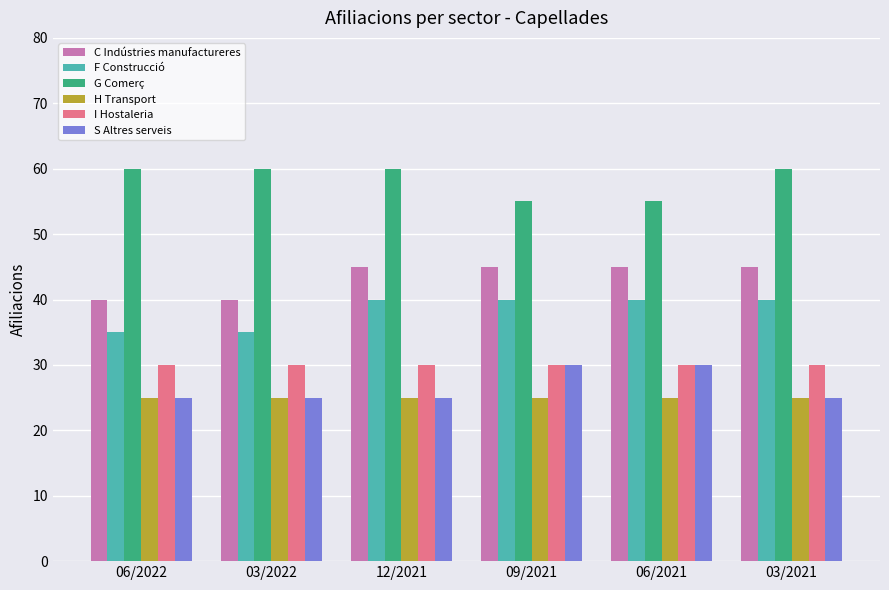

True or false: F Construcció has a value of 12 at 03/2022.

False